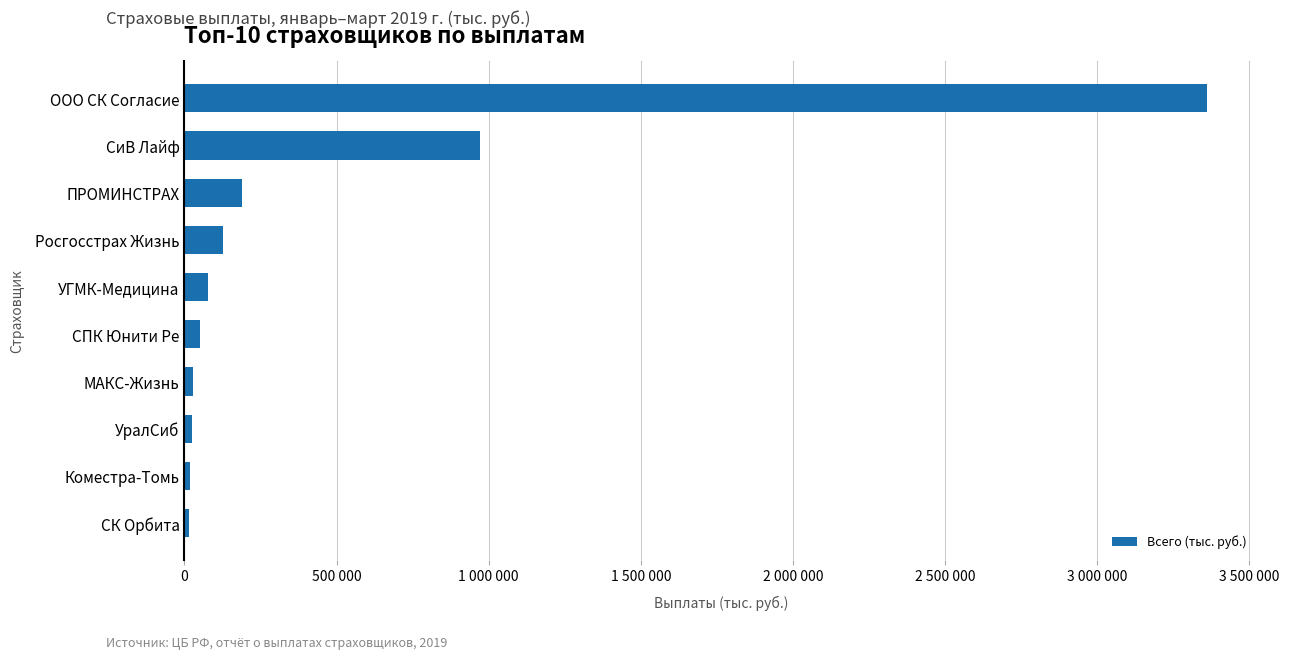

Where is the data nearest to the value 1687517?

СиВ Лайф